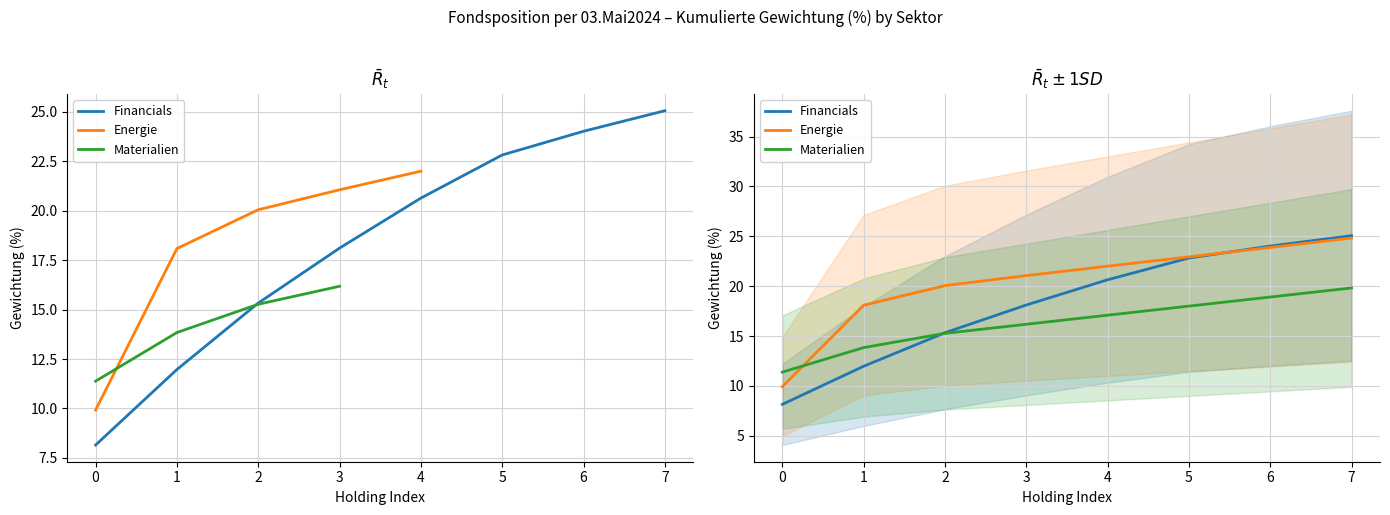

Which series changed the most between 3 and 6?

Financials